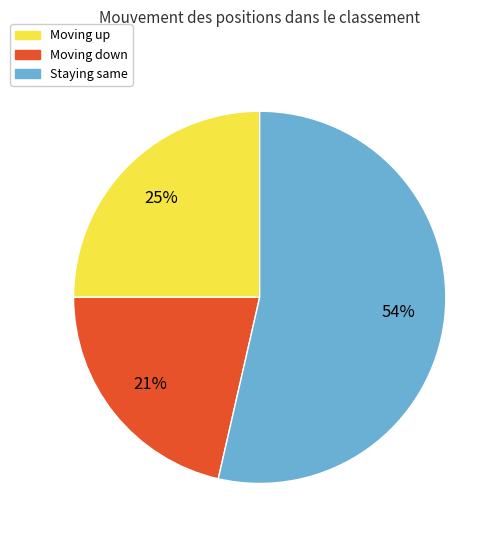

Is Moving down the majority of the pie?

No